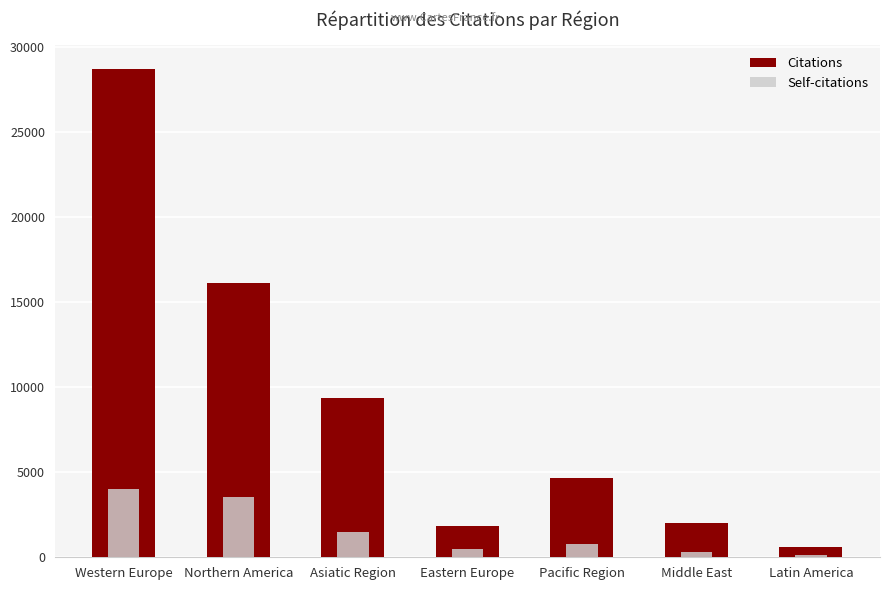

Is it true that Self-citations equals 6607 at Western Europe?

False